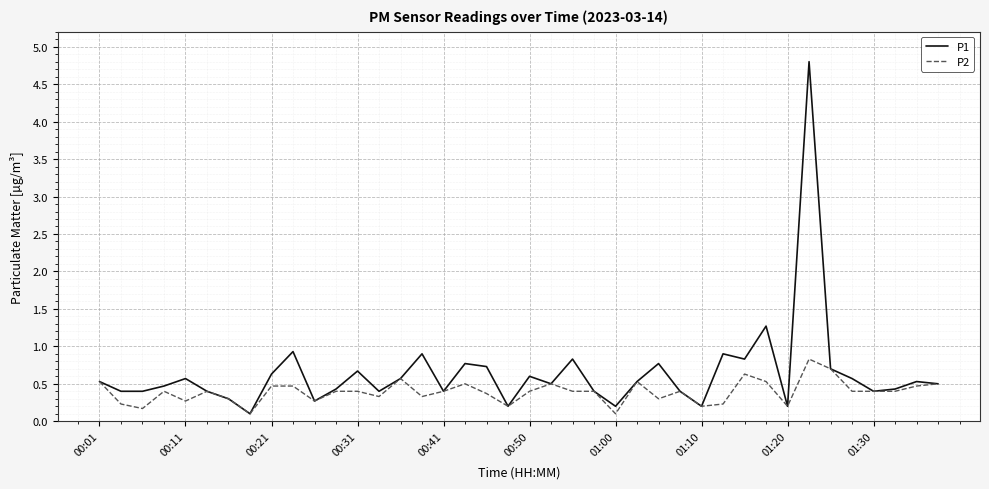

List the series in order of their peak value, lowest first.

P2, P1